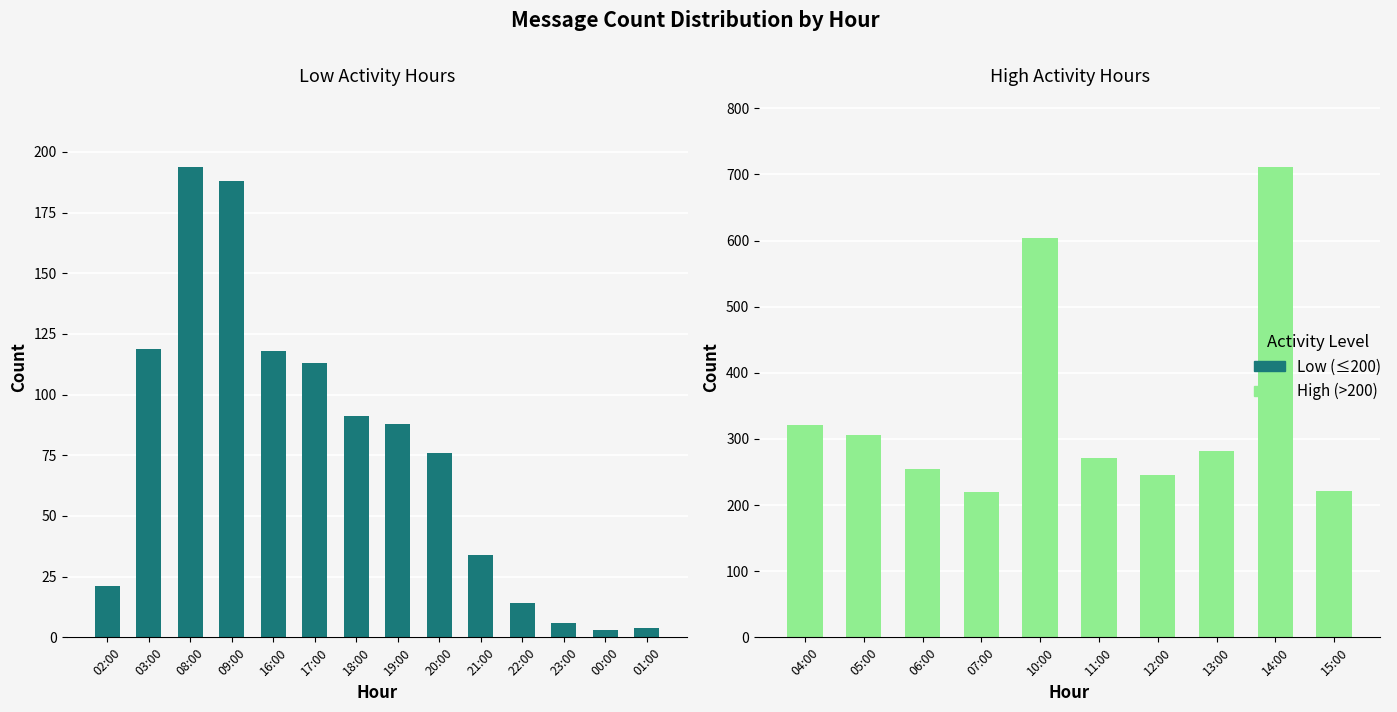

What is the difference between the second highest and second lowest values?

600